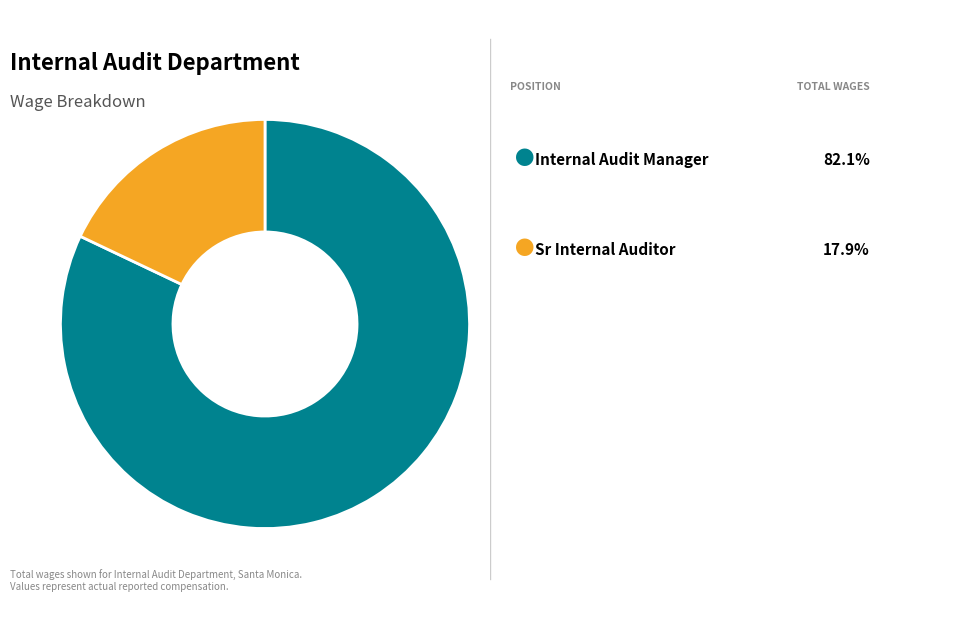

Is there a majority slice in this chart?

Yes